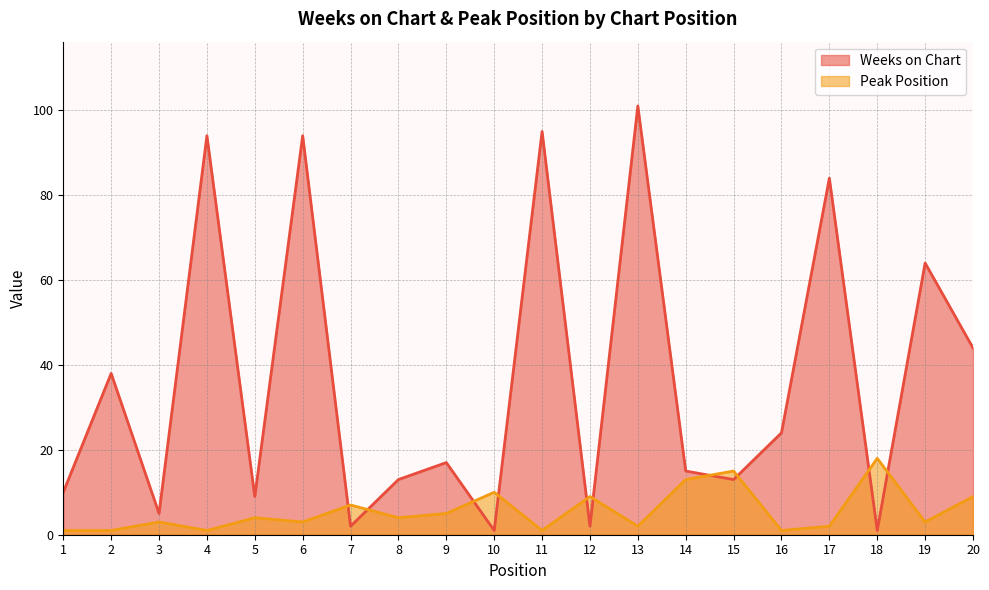

How many data points does each series have?

20